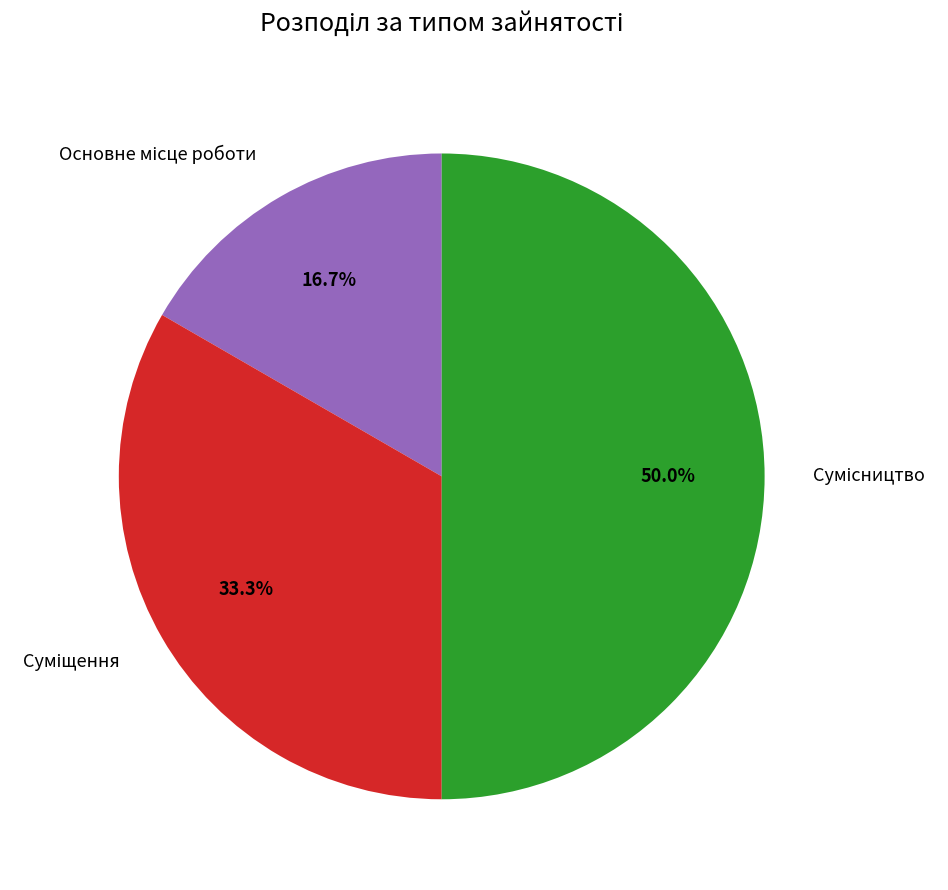

How many segments does this pie chart have?

3